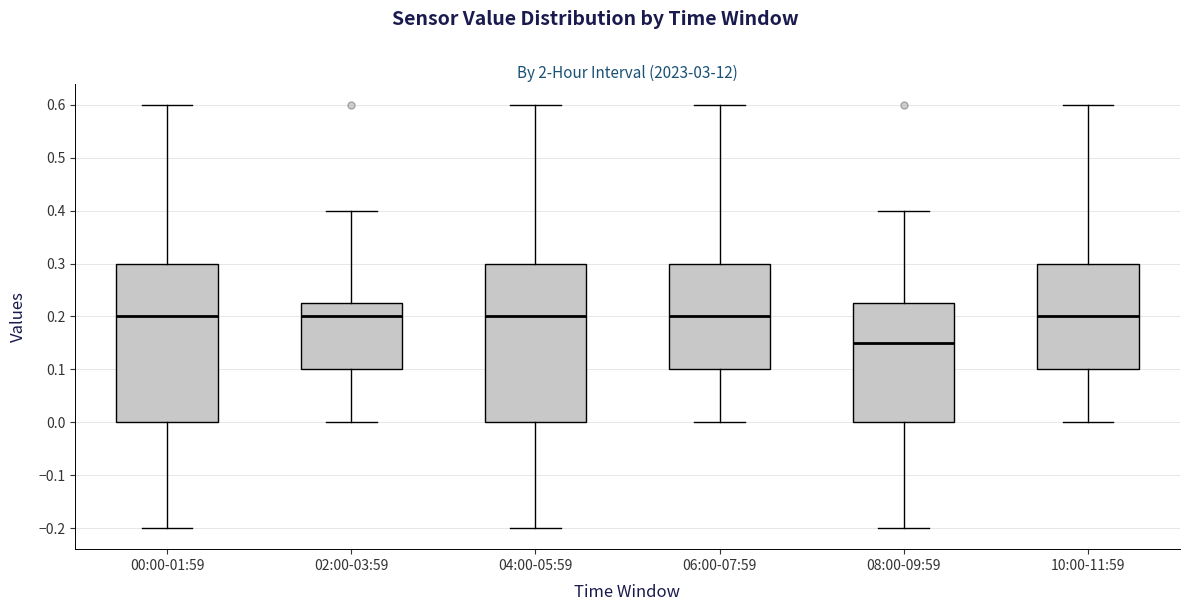

Which box has the lowest median line?

08:00-09:59